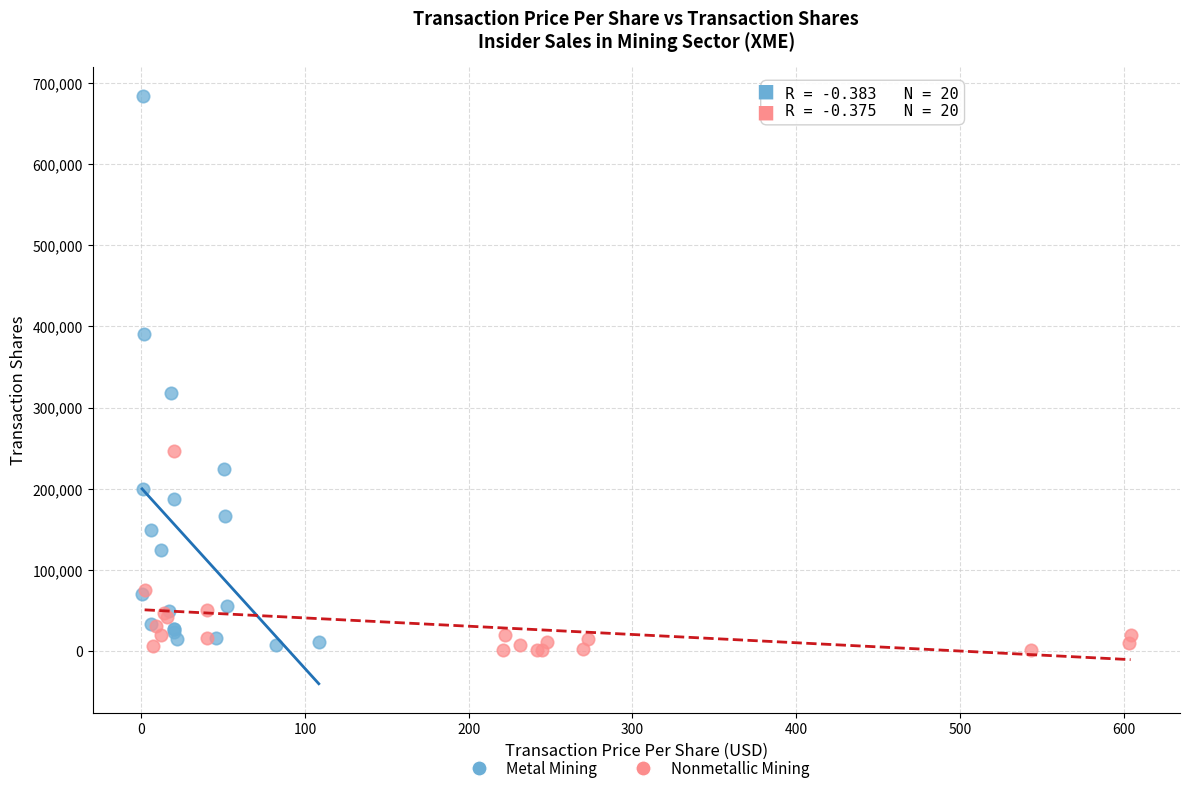

Which series contains the highest Y value?

Metal Mining